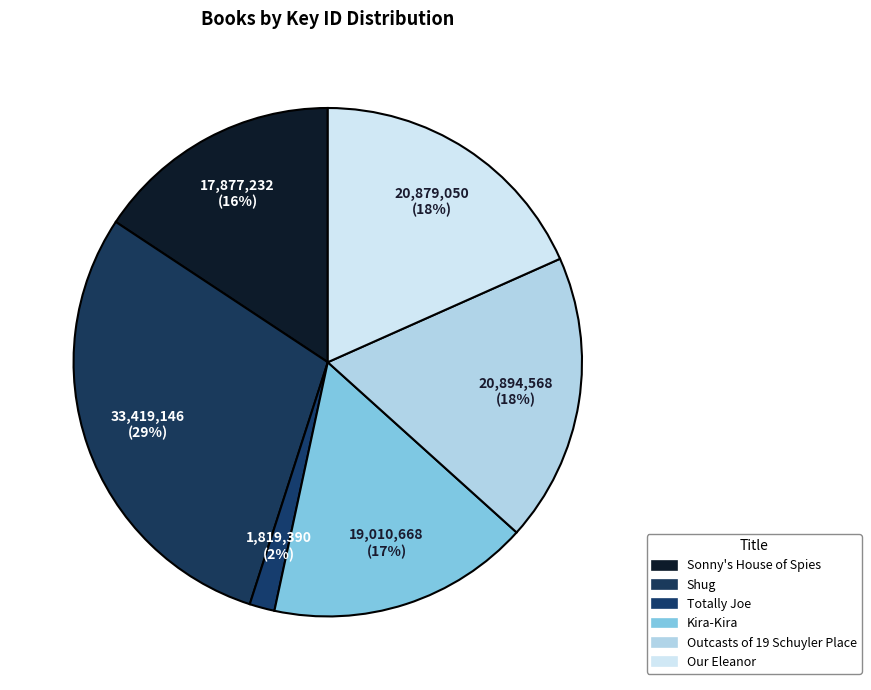

What is the largest slice in the pie chart?

Shug